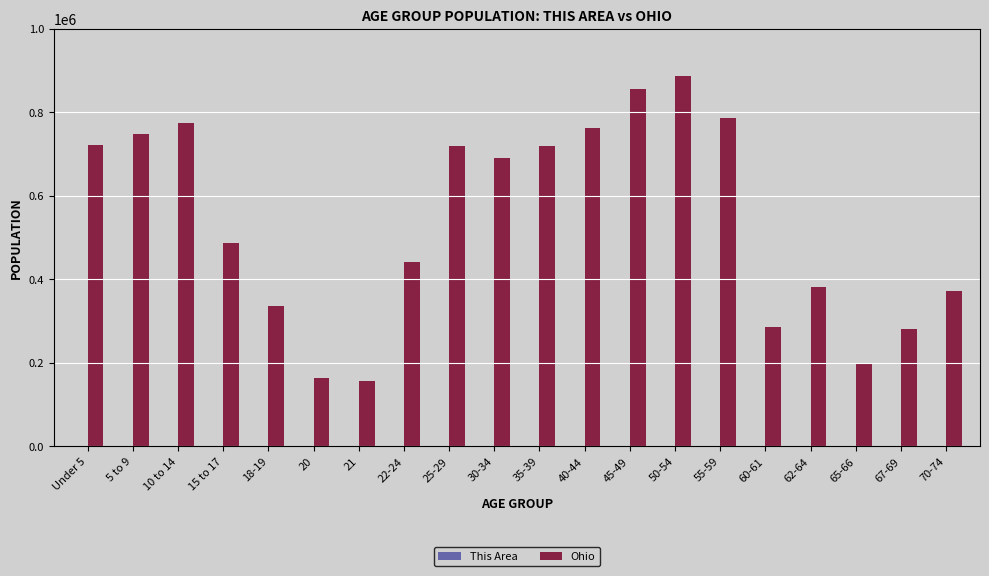

Which series changed the most between 5 to 9 and 21?

Ohio